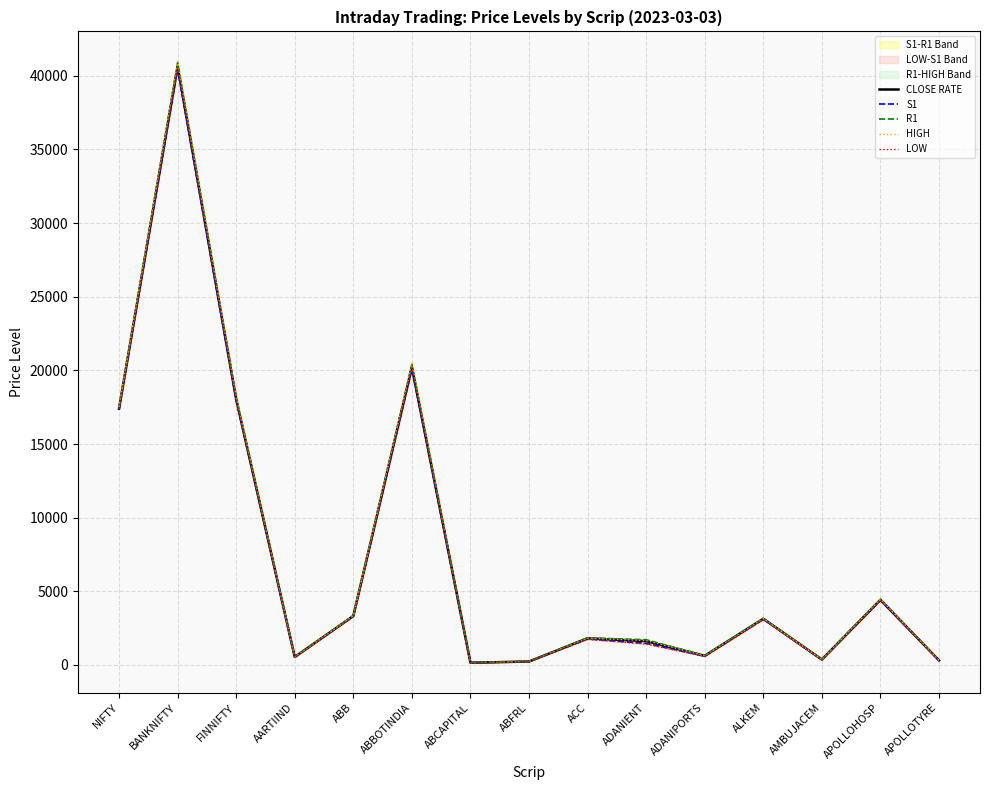

Is the value of R1 at ABCAPITAL greater than the value of S1 at ABCAPITAL?

Yes